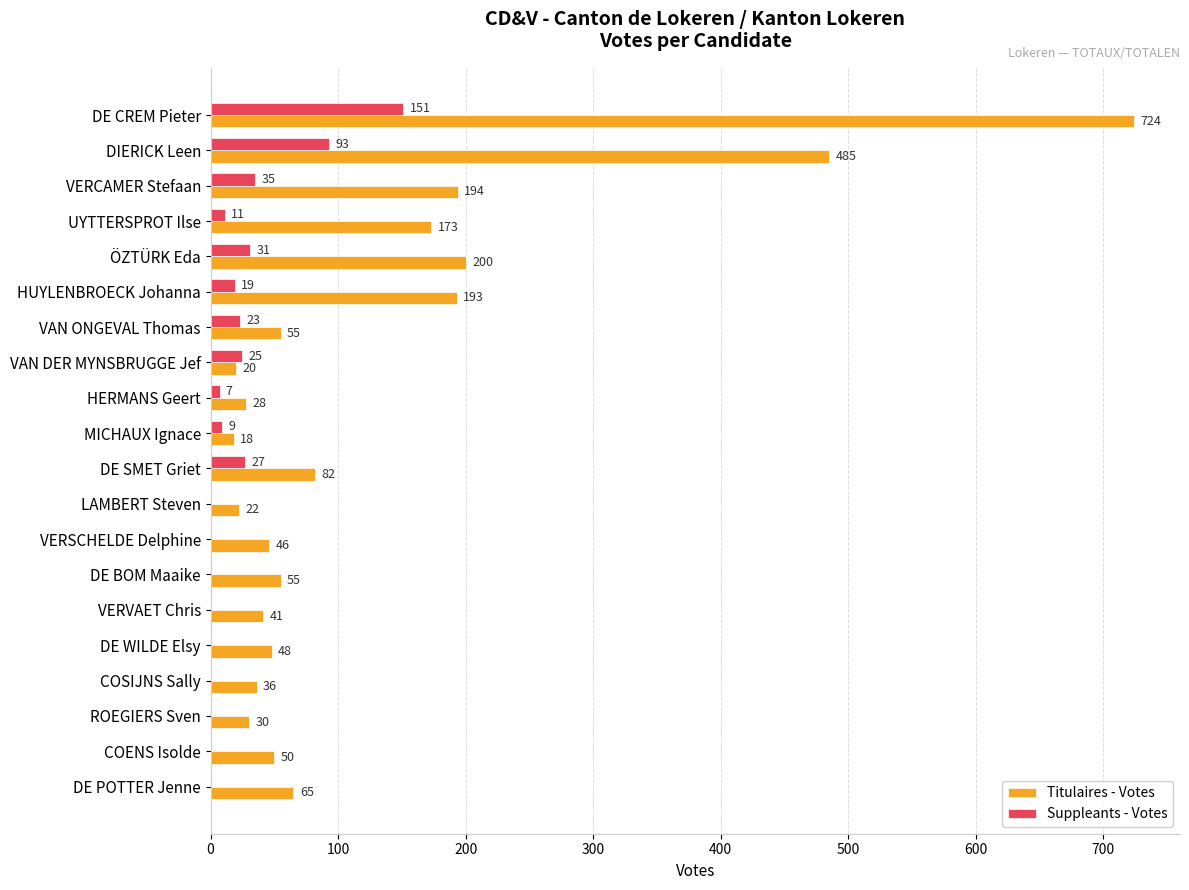

Which category has the highest value across all series?

DE CREM Pieter